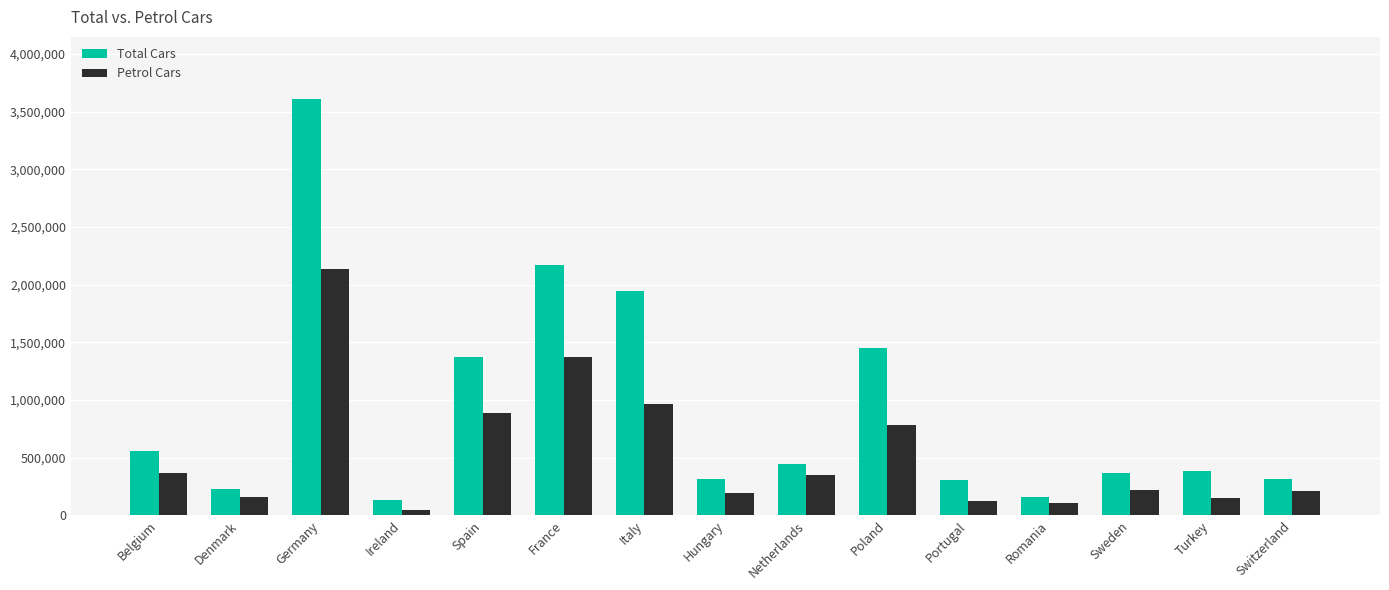

What is the maximum value shown in the chart?

3607258